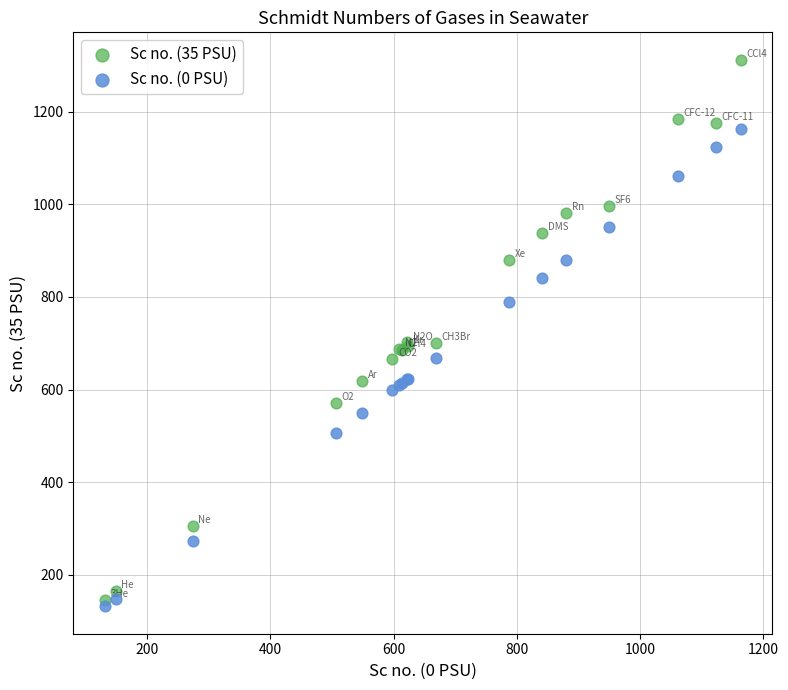

Which series contains the lowest Y value?

Sc no. (0 PSU)